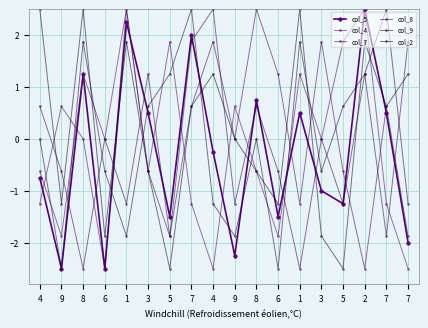

What is the label of the 4th point from the left?

6